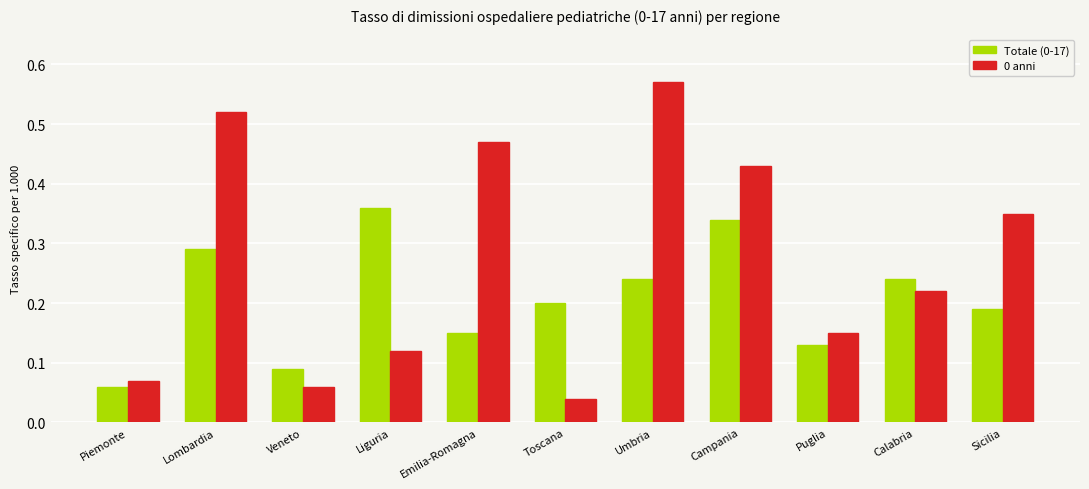

What is the sum of all 0 anni values?

3.0